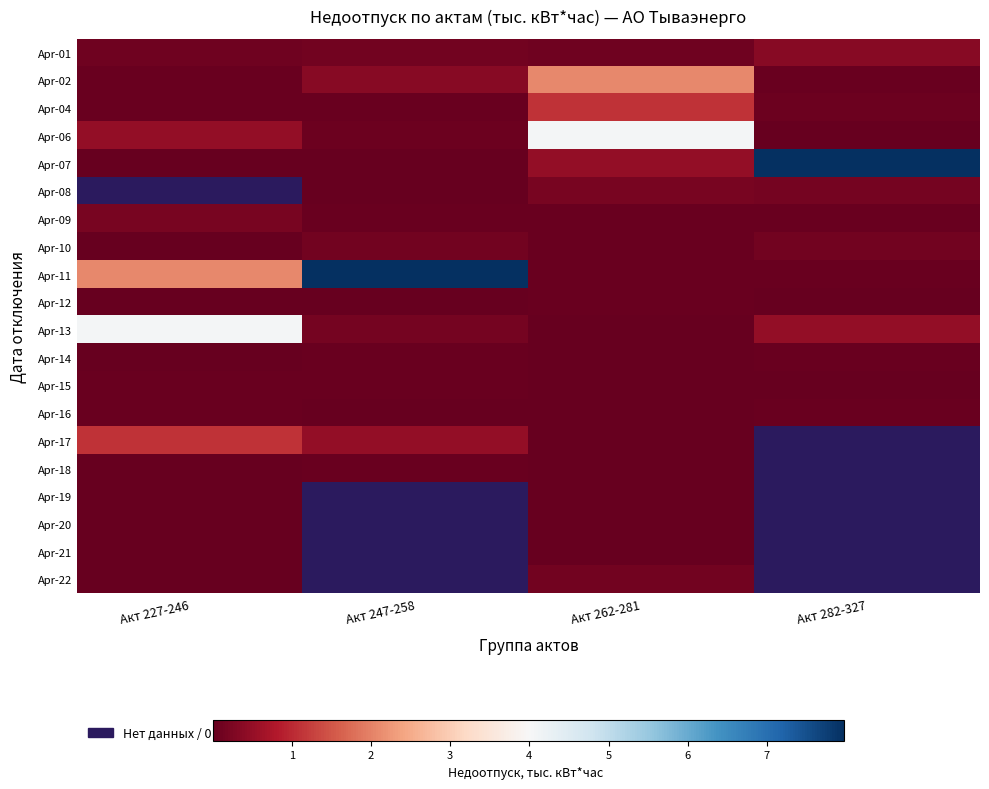

How many series are shown in this chart?

20